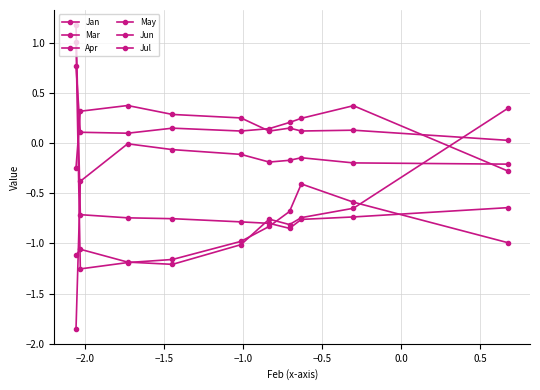

Count the number of categories in the chart.

10